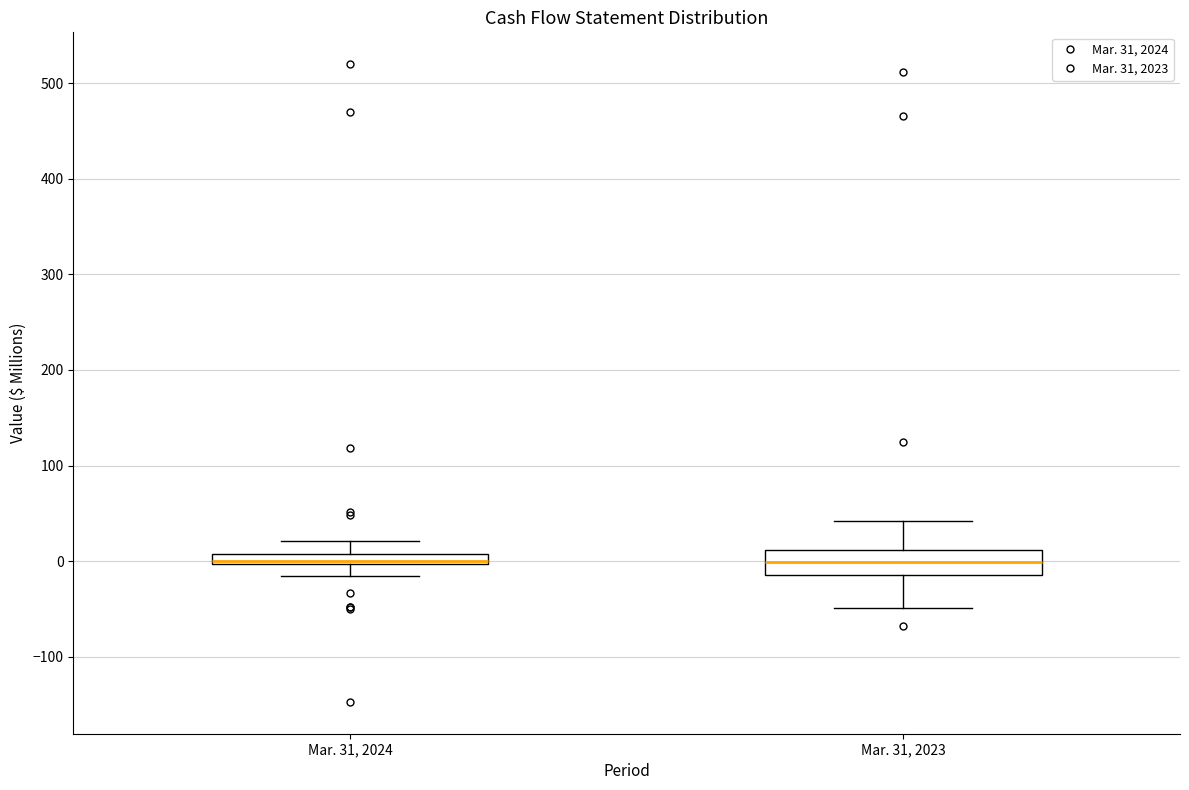

Where does the lower whisker of the box for Mar. 31, 2024 end on the y-axis? The values are not printed on the chart, so give them approximately, as read against the axis.

-20